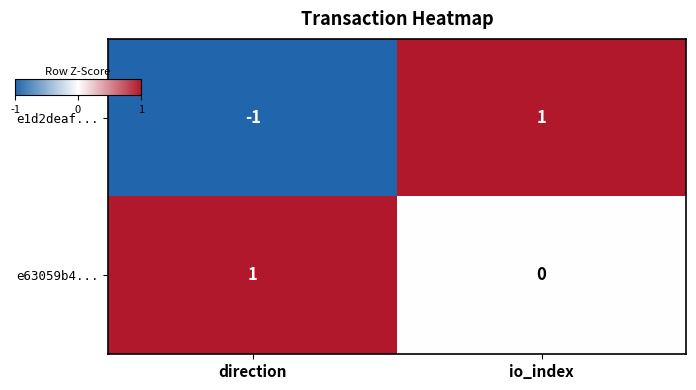

Which series has the largest total across all categories?

e63059b4...